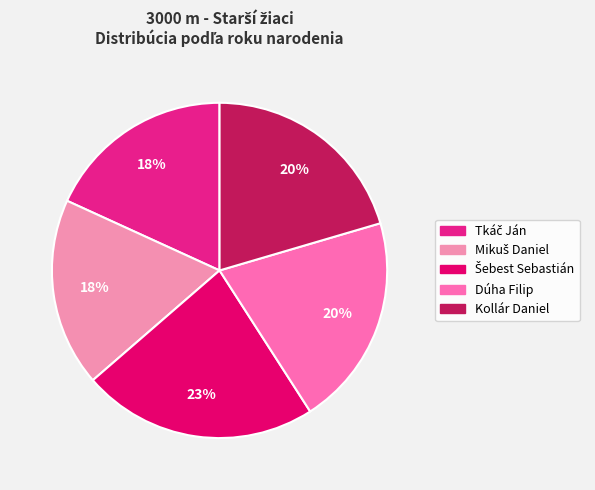

How many slices are in this pie chart?

5